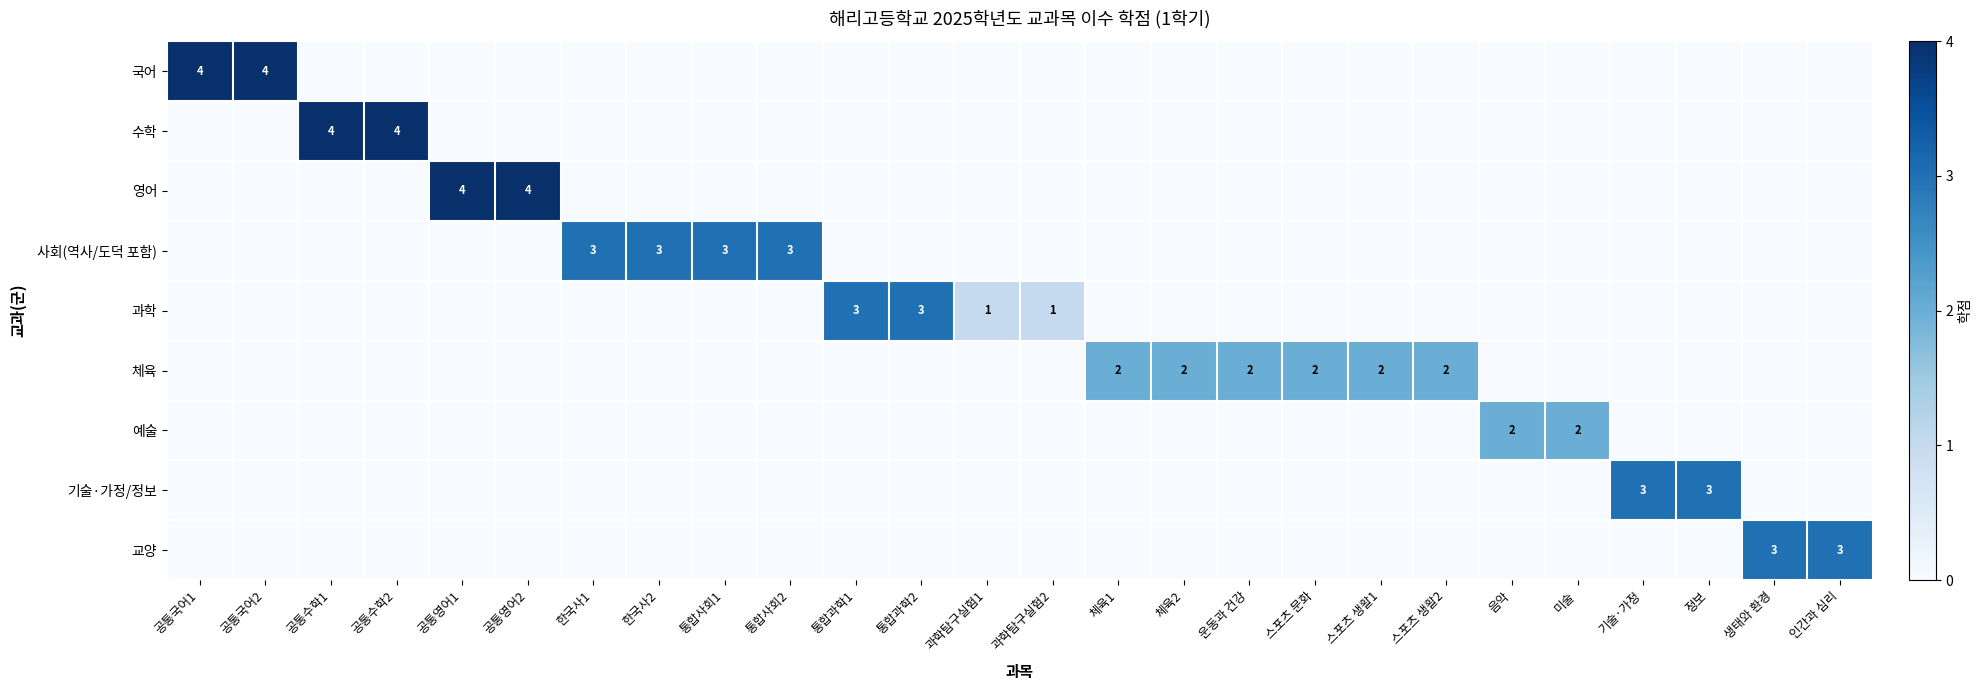

What is the spread (max minus min) of values at 기술·가정?

3